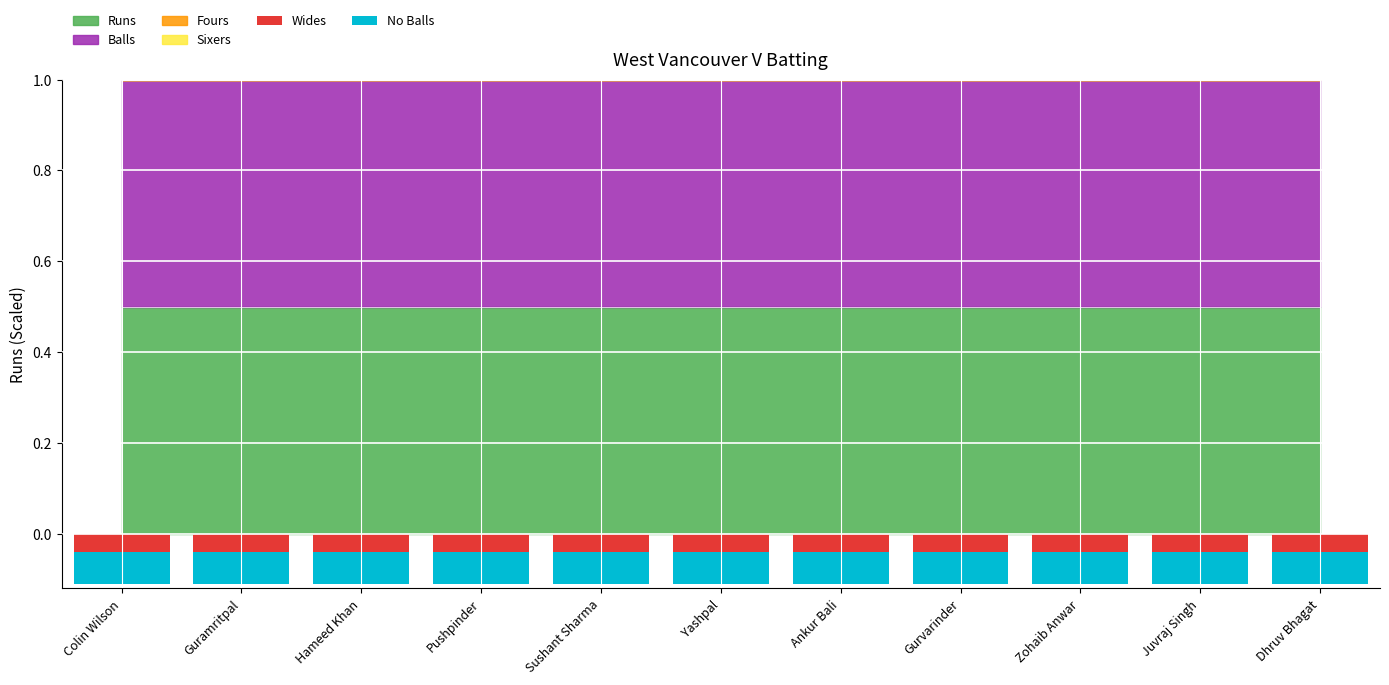

What is the sum of the Wides values at Yashpal and Juvraj Singh?

-0.1